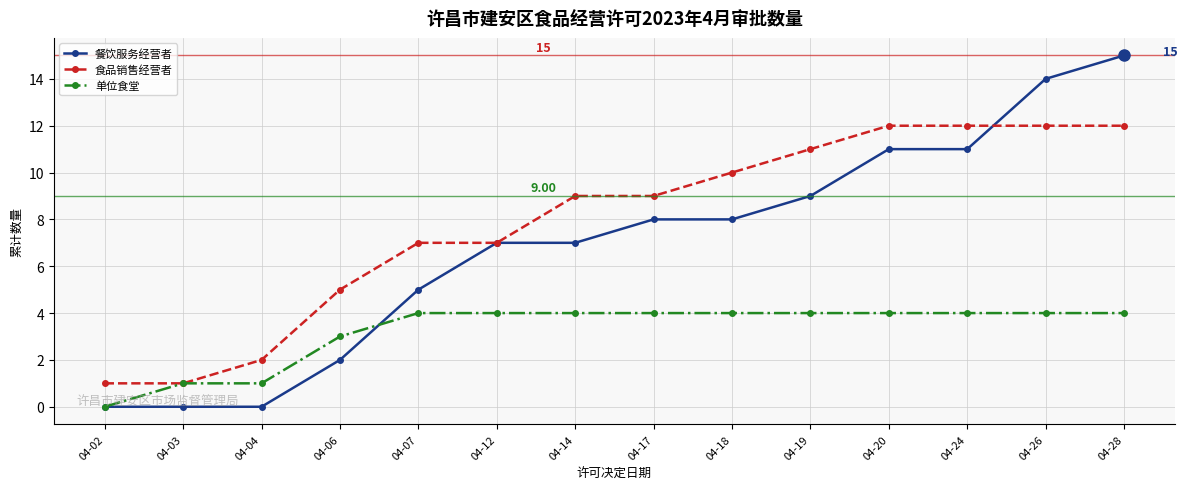

What are all the series names shown in the legend?

餐饮服务经营者, 食品销售经营者, 单位食堂